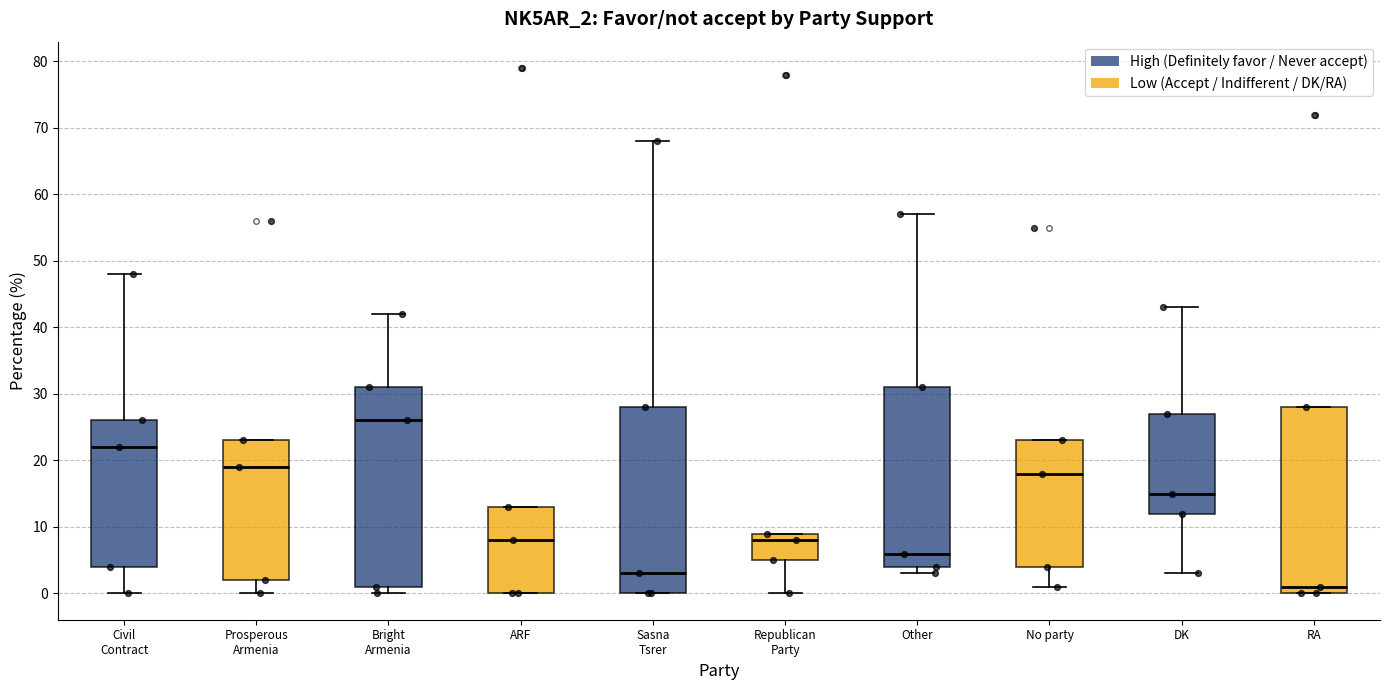

Reading left to right, transcribe this box plot: for each box, give where its median line is, the range the box spans, and where its two whiskers end, as read against the y-axis. The values are not printed on the chart, so give them approximately, as read against the axis.

Civil Contract: median 22, box 4 to 26, whiskers 0 to 48
Prosperous Armenia: median 19, box 2 to 23, whiskers 0 to 23
Bright Armenia: median 26, box 1 to 31, whiskers 0 to 42
ARF: median 8, box 0 to 13, whiskers 0 to 13
Sasna Tsrer: median 3, box 0 to 28, whiskers 0 to 68
Republican Party: median 8, box 5 to 9, whiskers 0 to 9
Other: median 6, box 4 to 31, whiskers 3 to 57
No party: median 18, box 4 to 23, whiskers 1 to 23
DK: median 15, box 12 to 27, whiskers 3 to 43
RA: median 1, box 0 to 28, whiskers 0 to 28